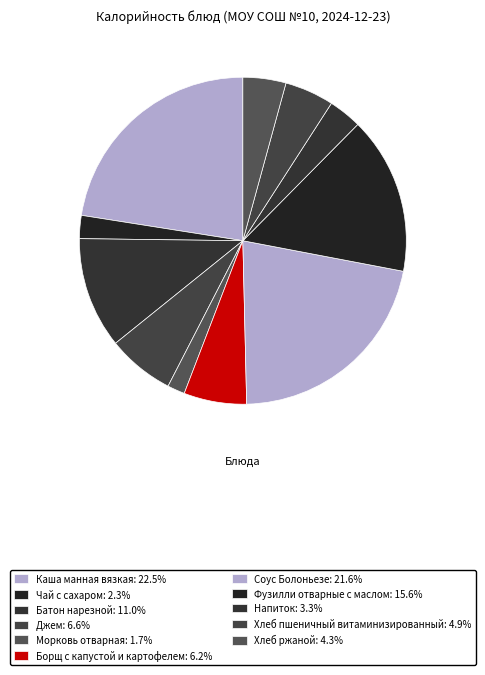

To the nearest percent, what portion does Каша манная вязкая represent?

23%